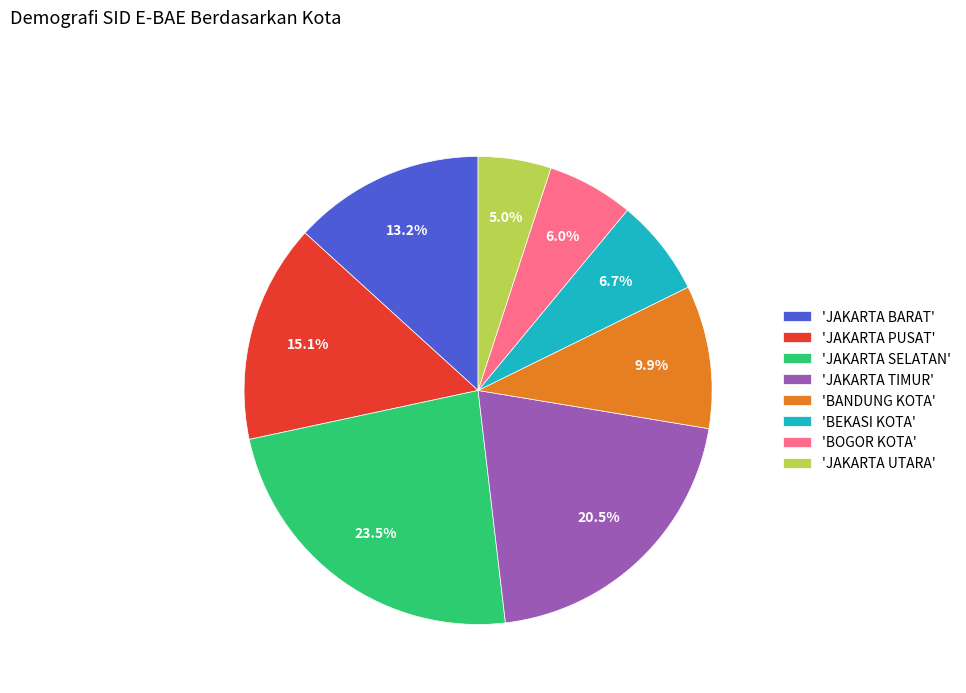

Is there a majority slice in this chart?

No